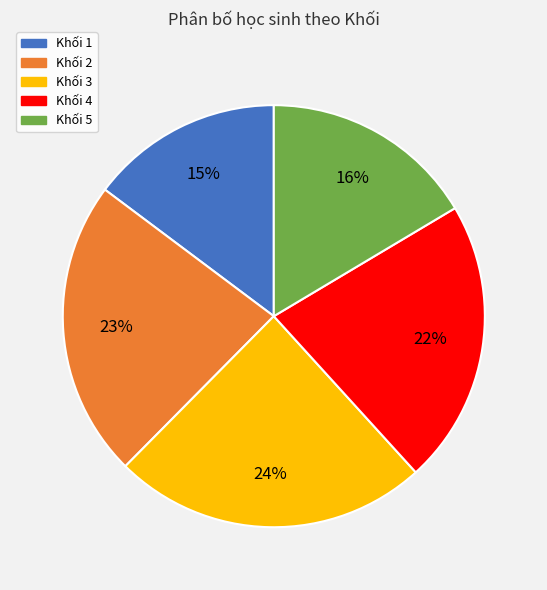

Is there any slice that represents more than half of the pie?

No